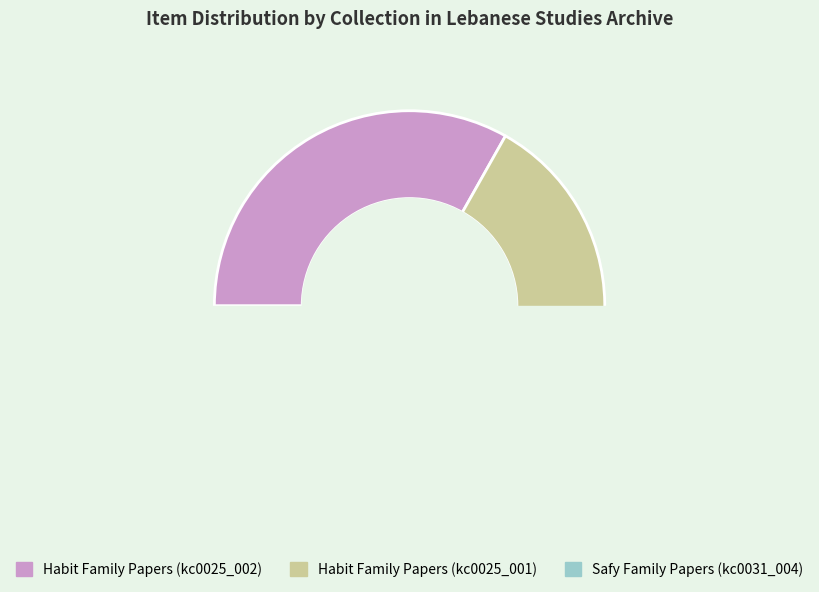

Is Habit Family Papers (kc0025_001) the majority of the pie?

No